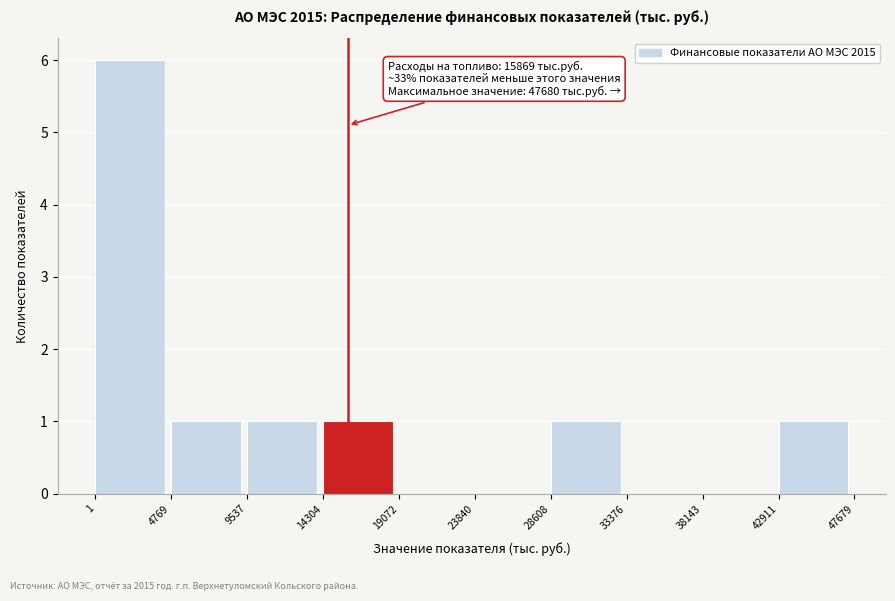

Over which range of the x-axis is the bar tallest?

1 to 4769